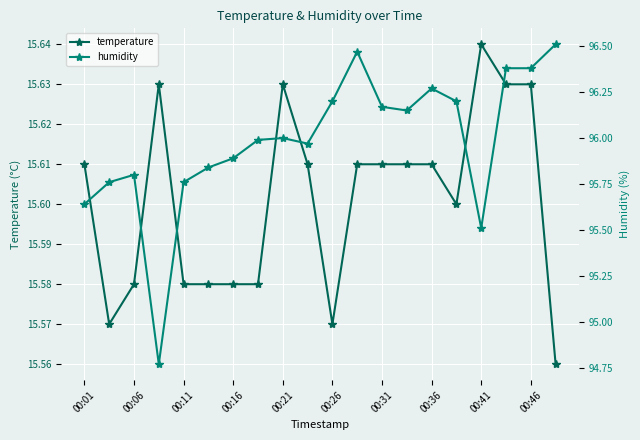

Is it true that humidity equals 61.3 at 13?

False